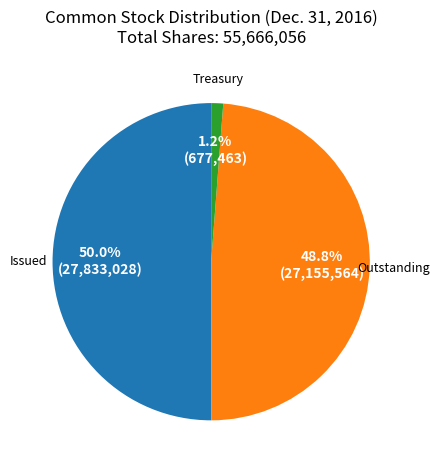

Count the number of slices in the pie.

3